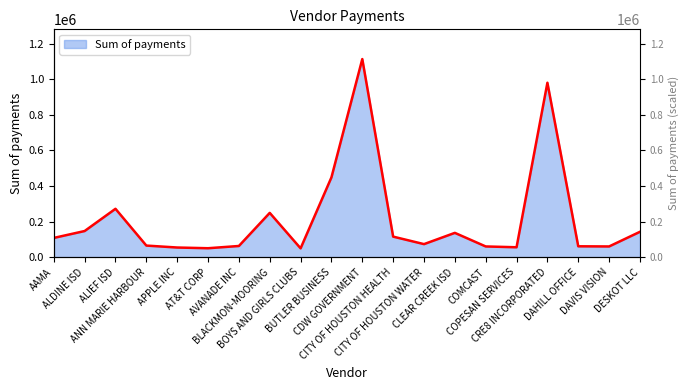

What is the average value?

215514.0